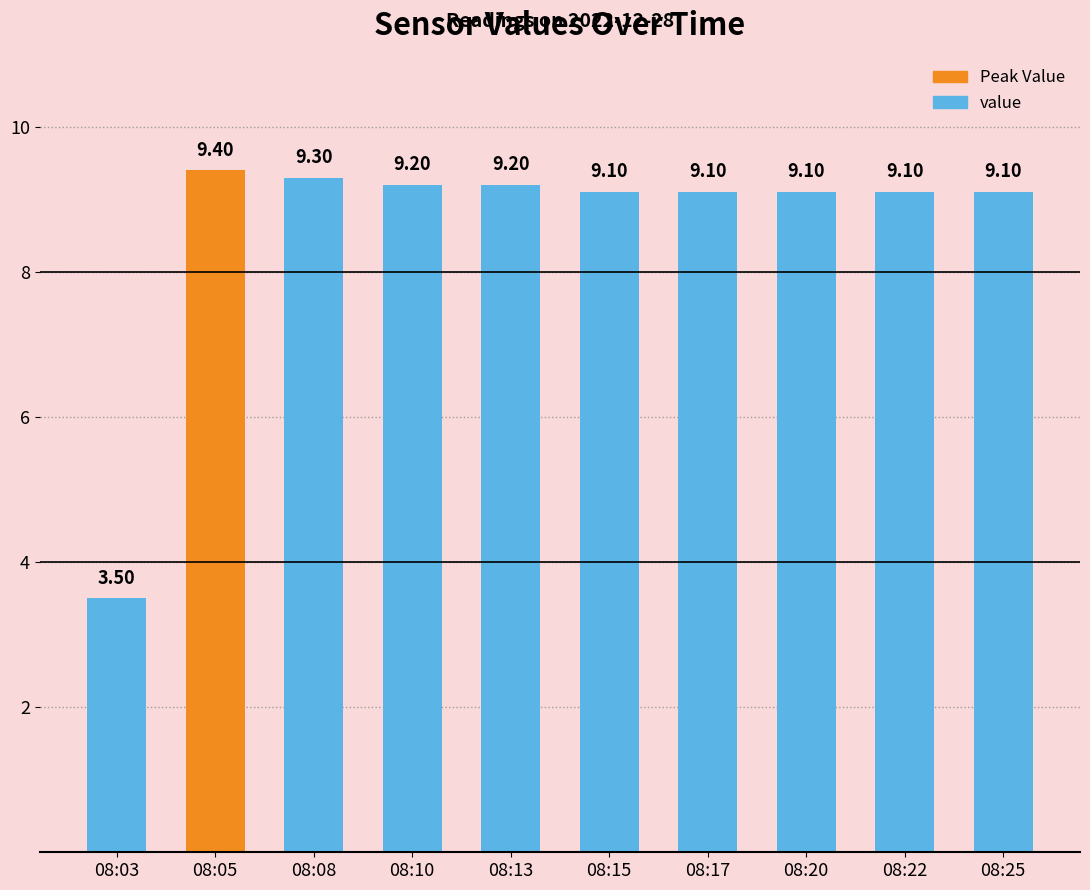

What is the approximate value at 08:25?

9.1